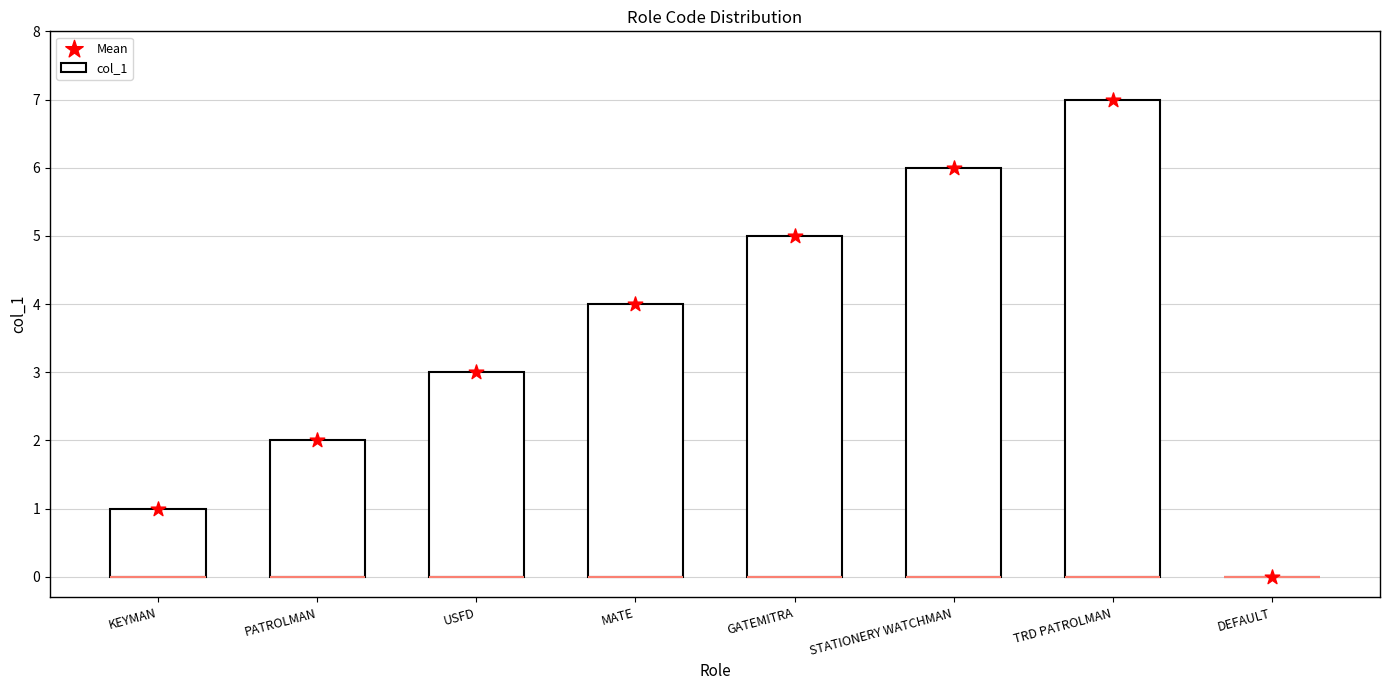

Which series has the widest spread of Y values?

col_1